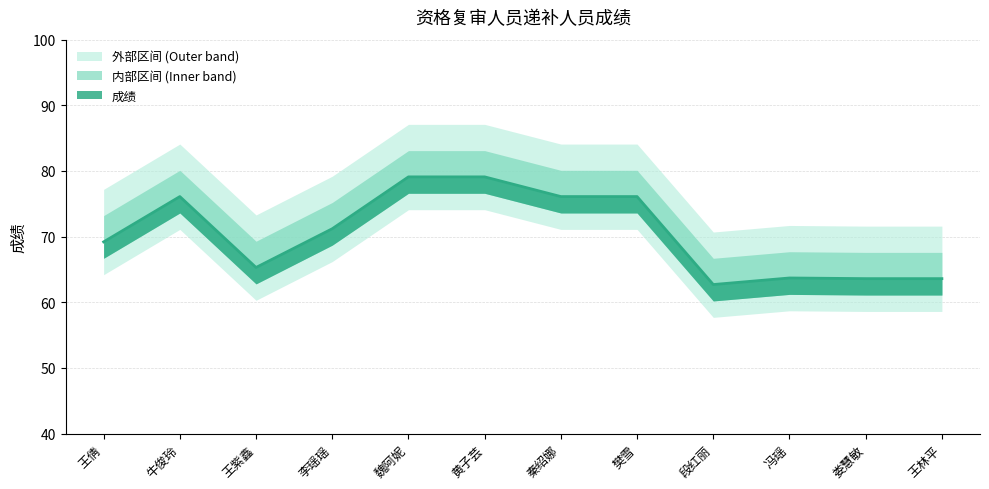

How many data points does each series have?

12